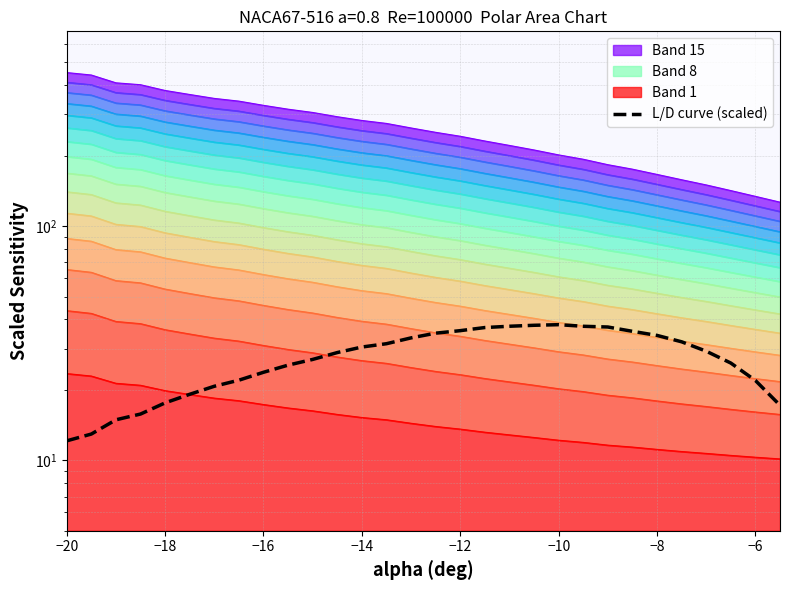

Does the chart have visible grid lines?

Yes